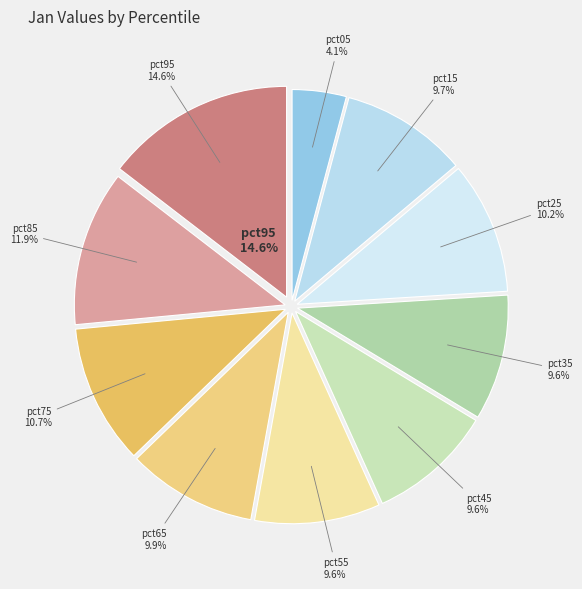

How many segments does this pie chart have?

10